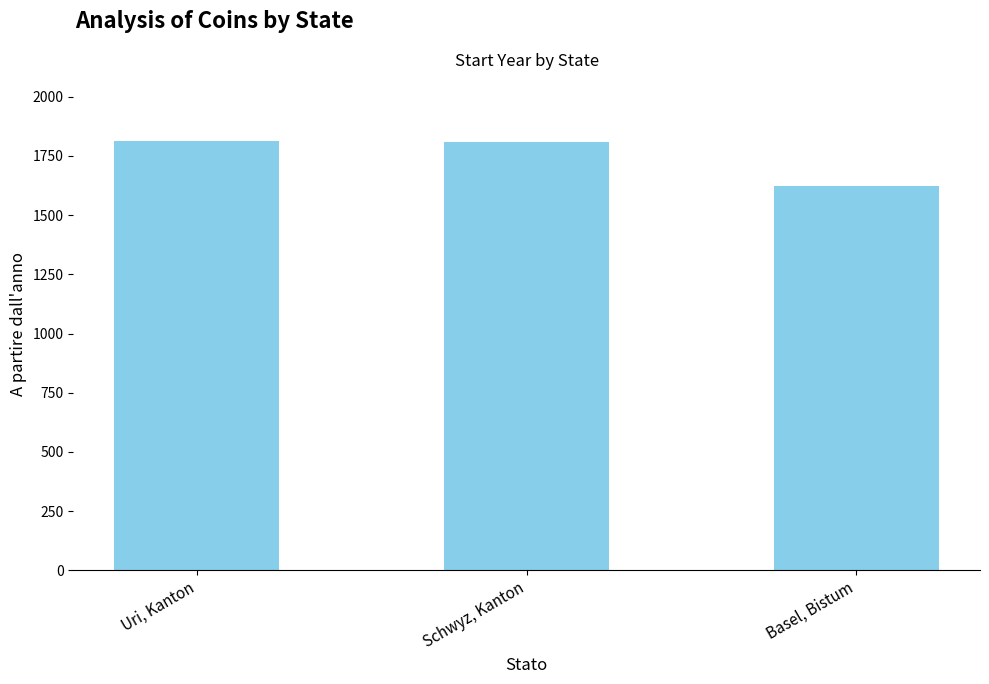

What is the value of the 3rd bar from the left?

1625